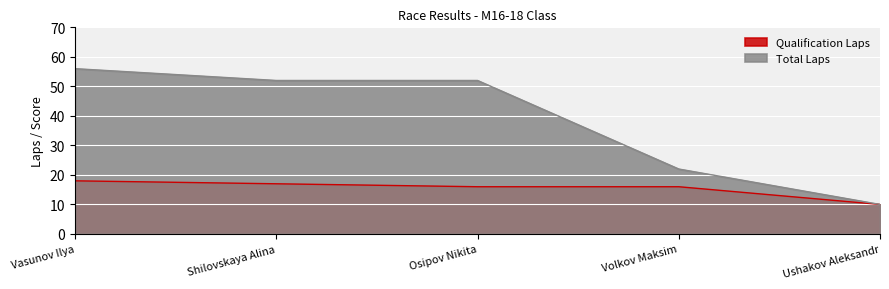

Rank the series by their maximum value, from lowest to highest.

Qualification Laps, Total Laps